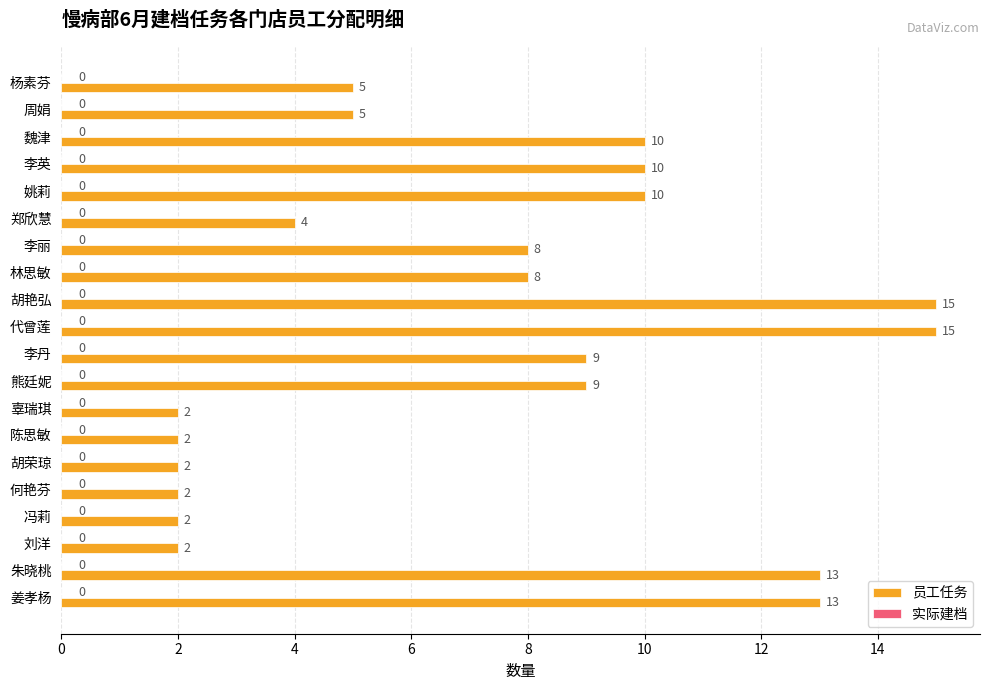

Are the bars horizontal?

Yes